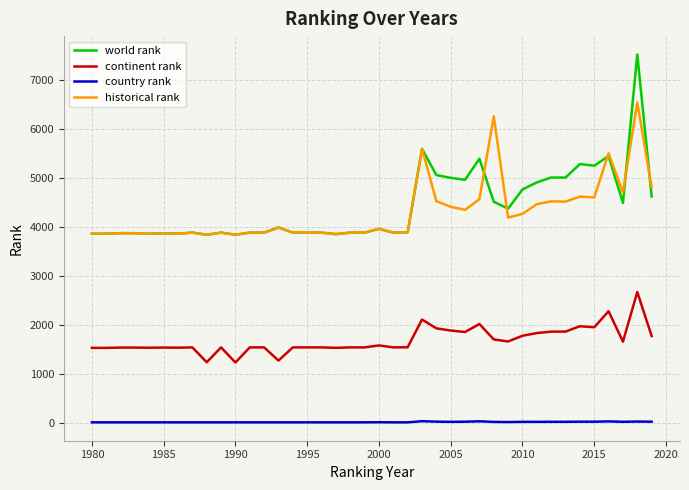

What is the lowest value of the historical rank series?

3841.0